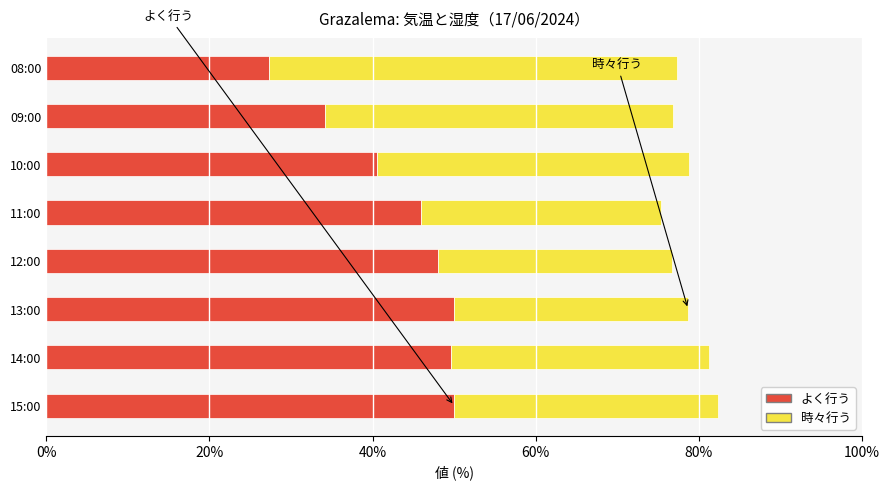

What value does the よく行う series have at 13:00?

50.0